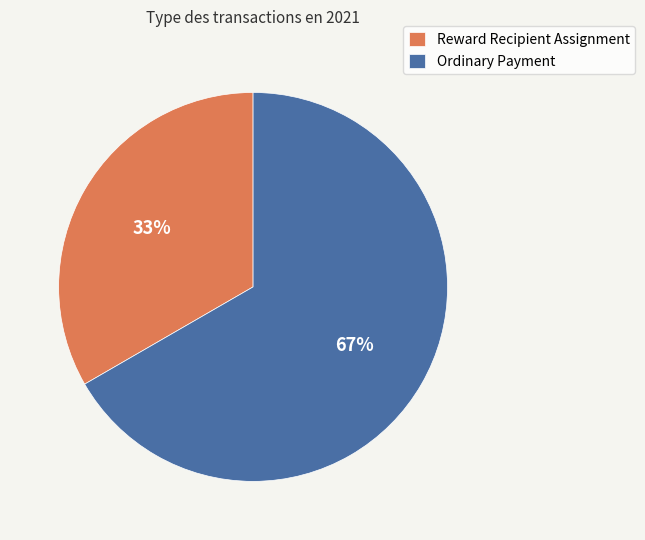

The Reward Recipient Assignment slice represents 40% of the pie. True or false?

False